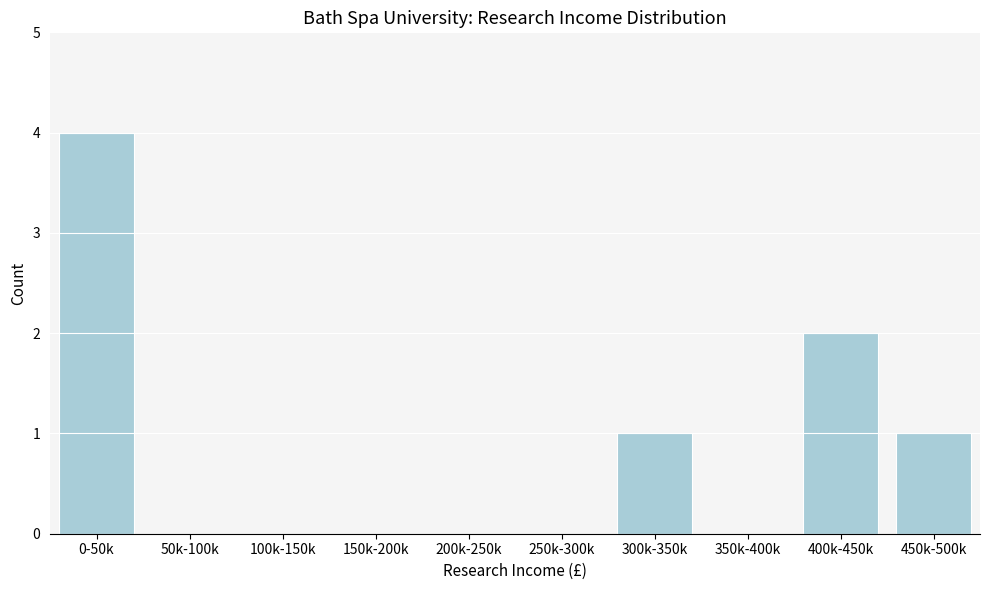

Reading left to right, transcribe all the data shown in this chart.

0-50k=4	50k-100k=0	100k-150k=0	150k-200k=0	200k-250k=0	250k-300k=0	300k-350k=1	350k-400k=0	400k-450k=2	450k-500k=1